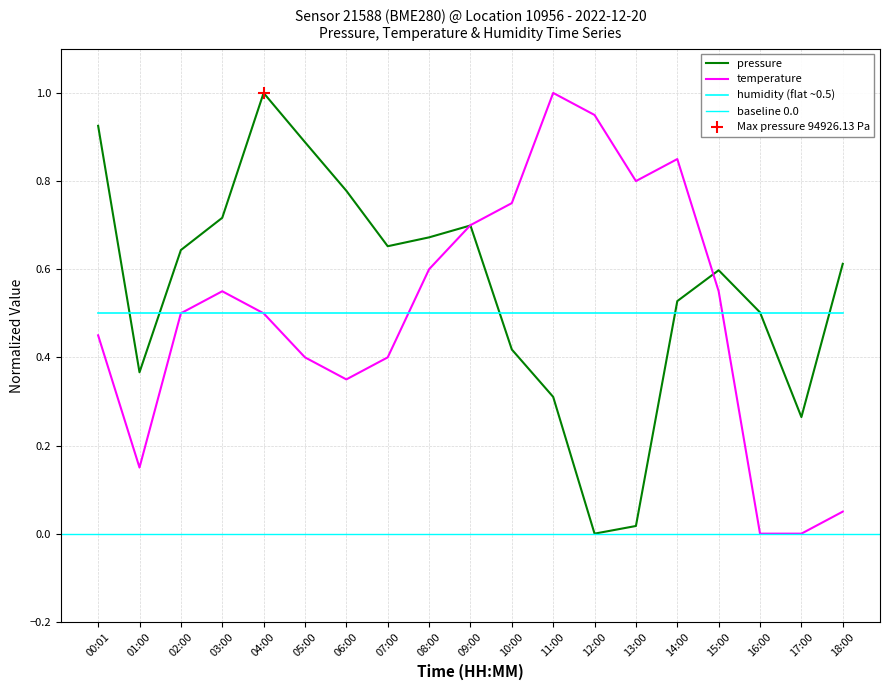

What is the total value across all series at 04:00?

1.5